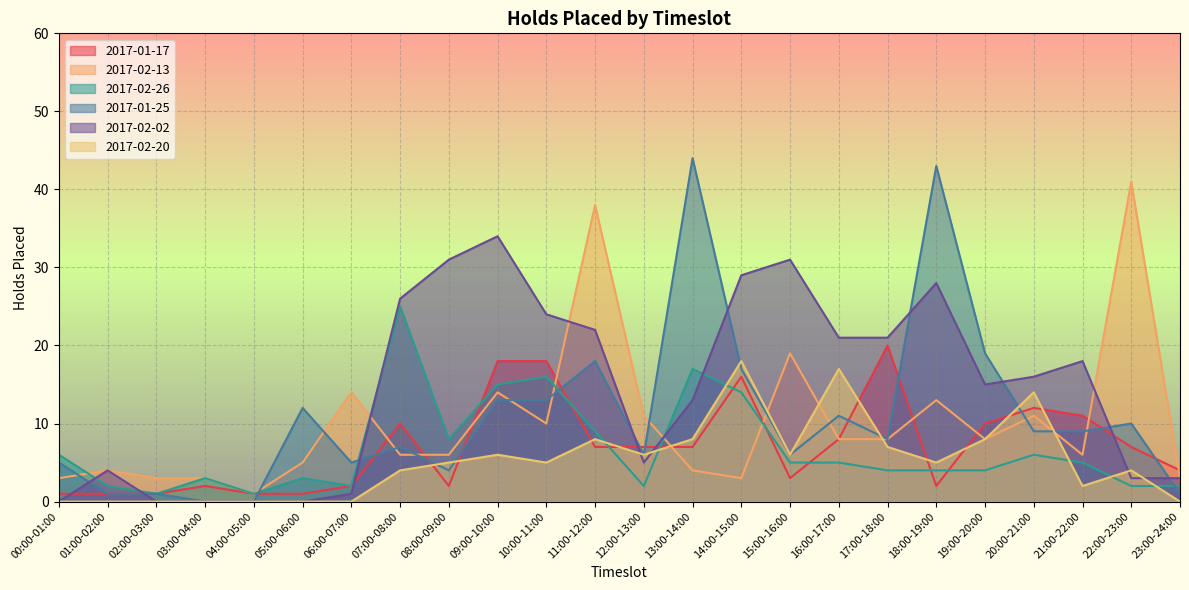

The 2017-02-20 series shows 11 at 09:00-10:00. True or false?

False